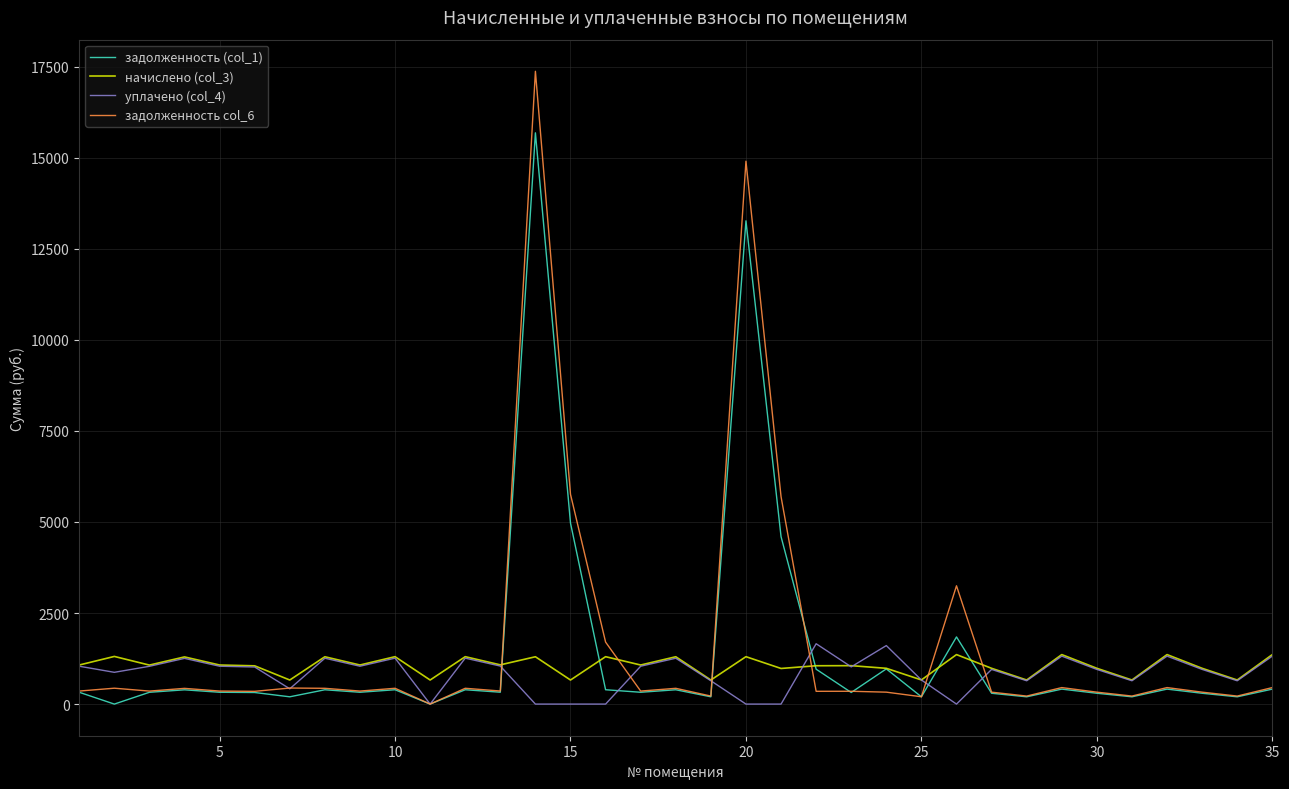

Reading left to right, what are all the values shown in this chart?

задолженность (col_1): 324.3	0.0	323.7	391.6	324.3	317.7	199.8	392.9	324.3	393.6	0.0	393.6	325.7	15682.1	4968.8	393.6	324.3	392.9	199.8	13266.3	4597.1	958.0	319.0	966.4	199.8	1843.7	297.0	199.8	410.9	297.0	199.8	410.9	297.0	199.8	410.9
начислено (col_3): 1072.4	1308.0	1070.2	1294.8	1072.4	1050.4	660.6	1299.2	1072.4	1301.4	660.6	1301.4	1076.8	1299.2	660.6	1301.4	1072.4	1299.2	660.6	1301.4	977.7	1052.5	1054.8	982.1	662.8	1358.6	982.1	660.6	1358.6	982.1	660.6	1358.6	982.1	660.6	1358.6
уплачено (col_4): 1039.3	872.0	1037.1	1254.8	1039.3	1017.9	420.0	1259.1	1039.3	1261.2	0.0	1261.2	1043.5	0.0	0.0	0.0	1039.3	1259.1	640.2	0.0	0.0	1656.8	1022.2	1606.0	661.3	0.0	951.8	640.2	1316.7	951.8	640.2	1316.7	951.8	640.2	1316.7
задолженность col_6: 357.5	436.0	356.7	431.6	357.5	350.1	440.4	433.1	357.5	433.8	0.0	433.8	358.9	17371.2	5758.2	1701.4	357.5	433.1	220.2	14903.5	5695.6	350.9	351.6	327.4	201.2	3247.5	327.4	220.2	452.9	327.4	220.2	452.9	327.4	220.2	452.9